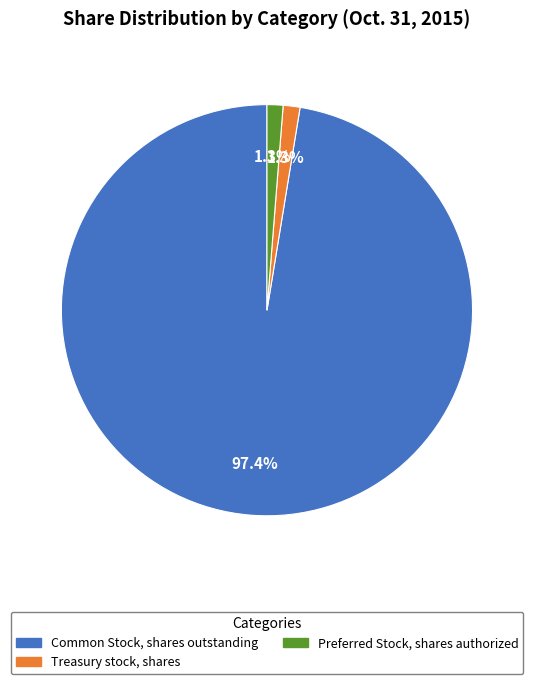

Is there a majority slice in this chart?

Yes